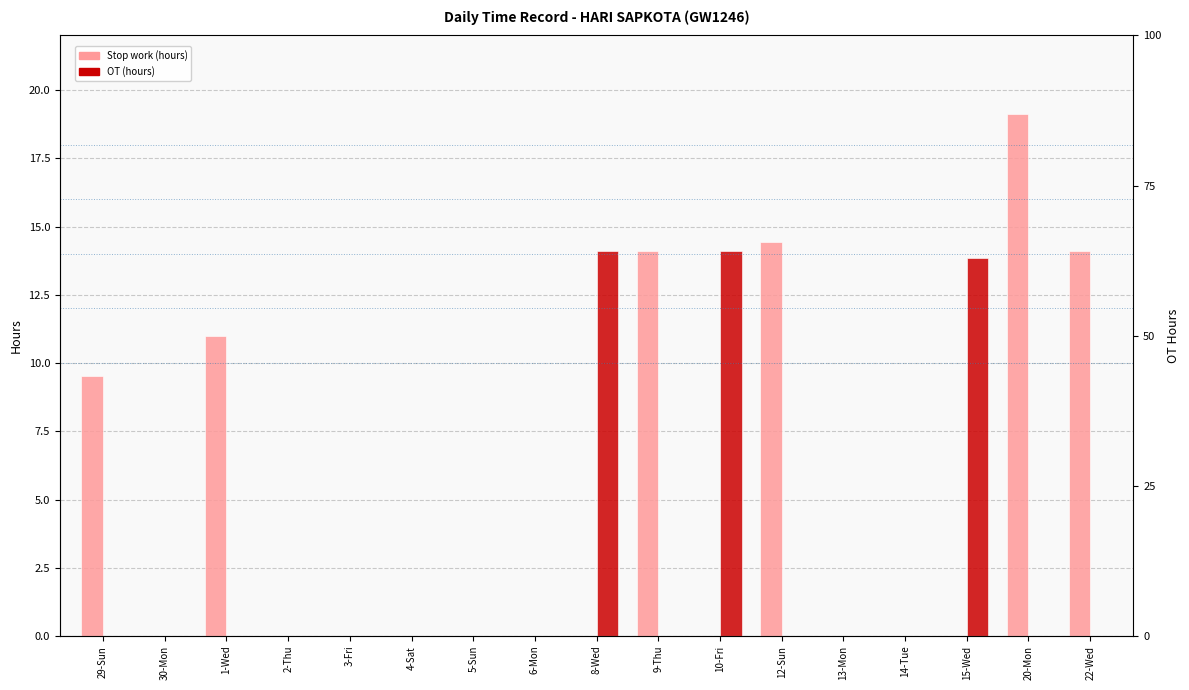

Rank the series at 20-Mon from lowest to highest value.

OT (hours), Stop work (hours)